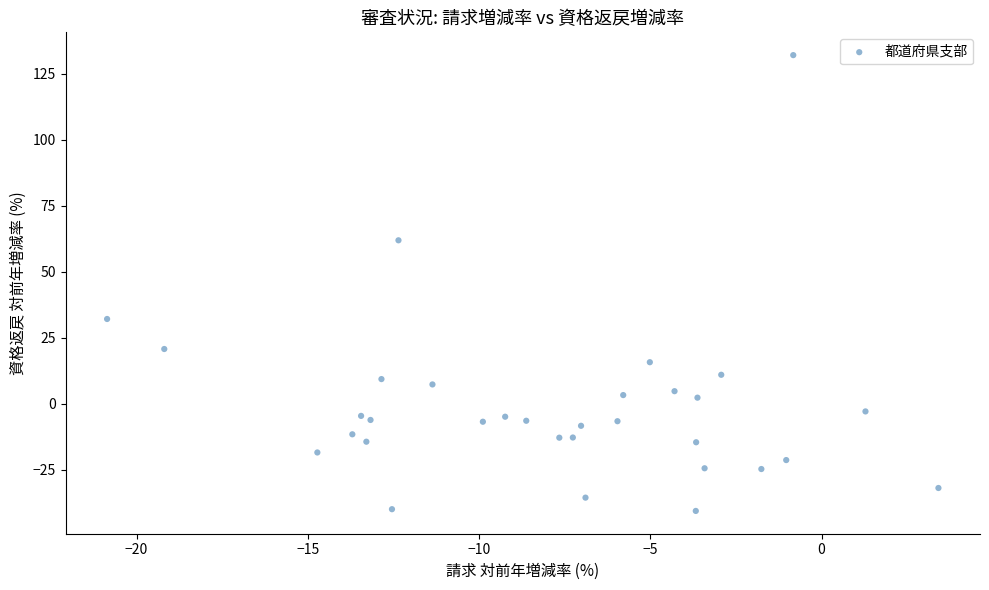

What Y value in the scatter plot is closest to 45?

32.1